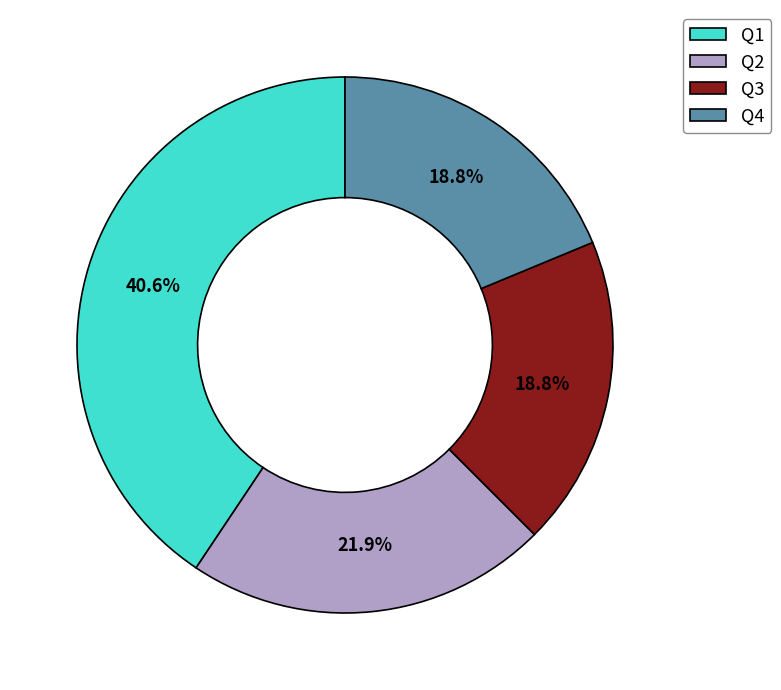

How many segments does this pie chart have?

4